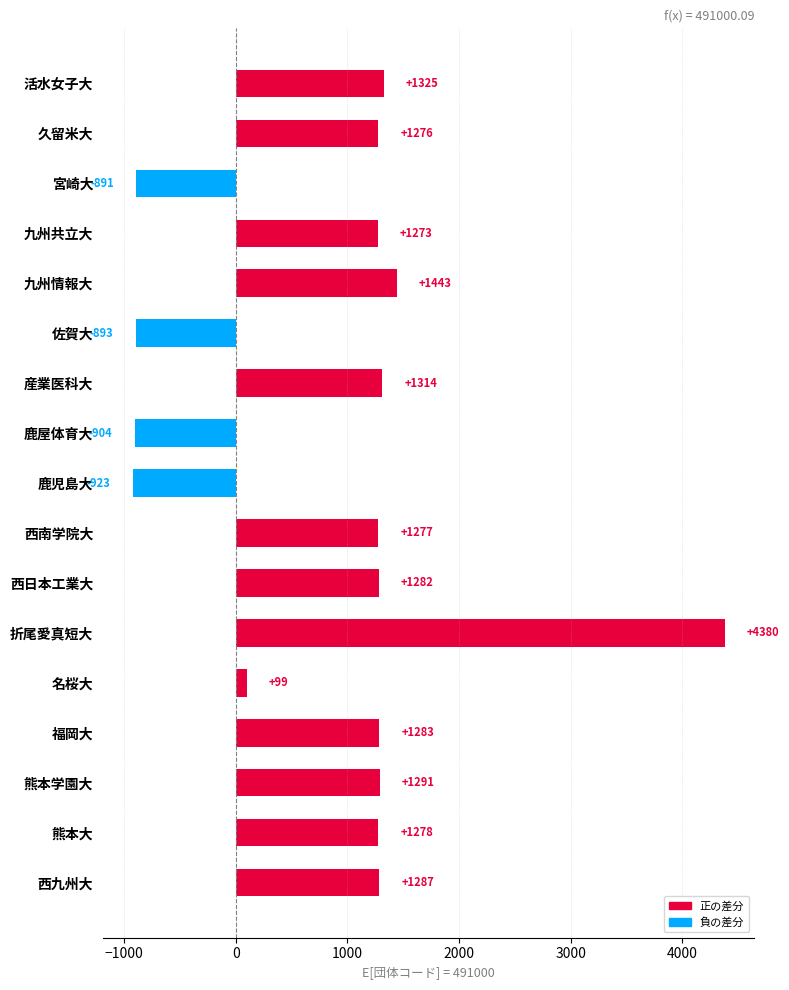

What is the label of the 10th bar from the bottom?

鹿屋体育大